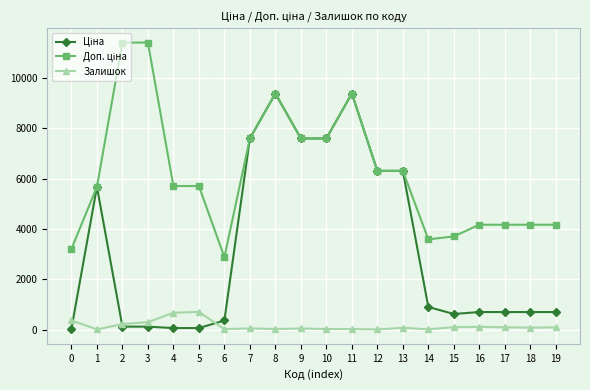

What is the greatest value displayed?

11410.0